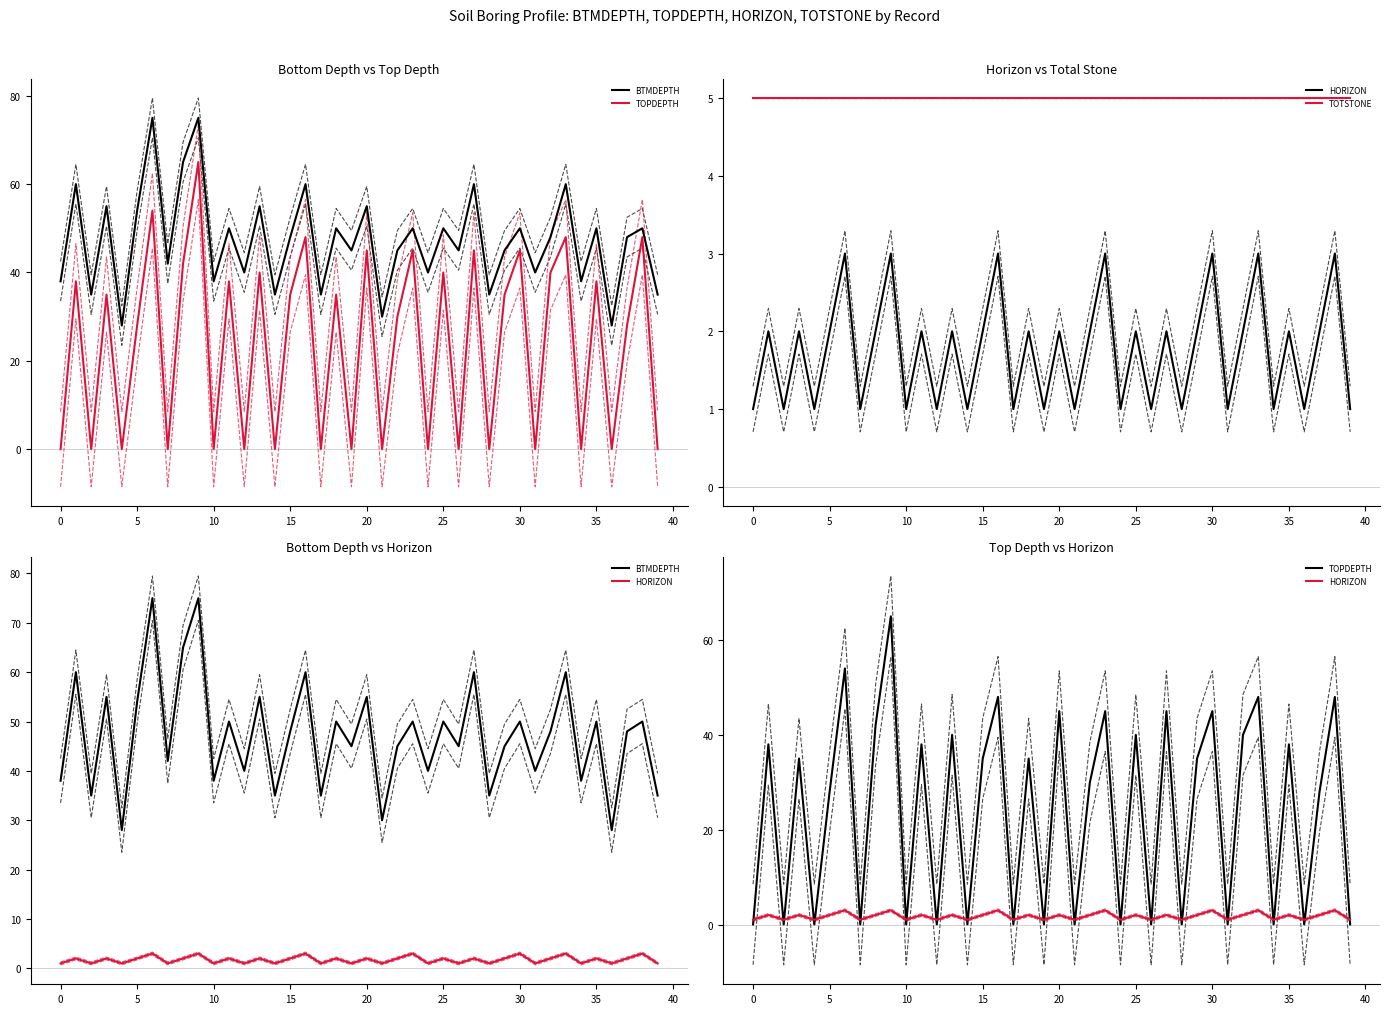

True or false: TOPDEPTH has more than 0 interior local peaks.

True